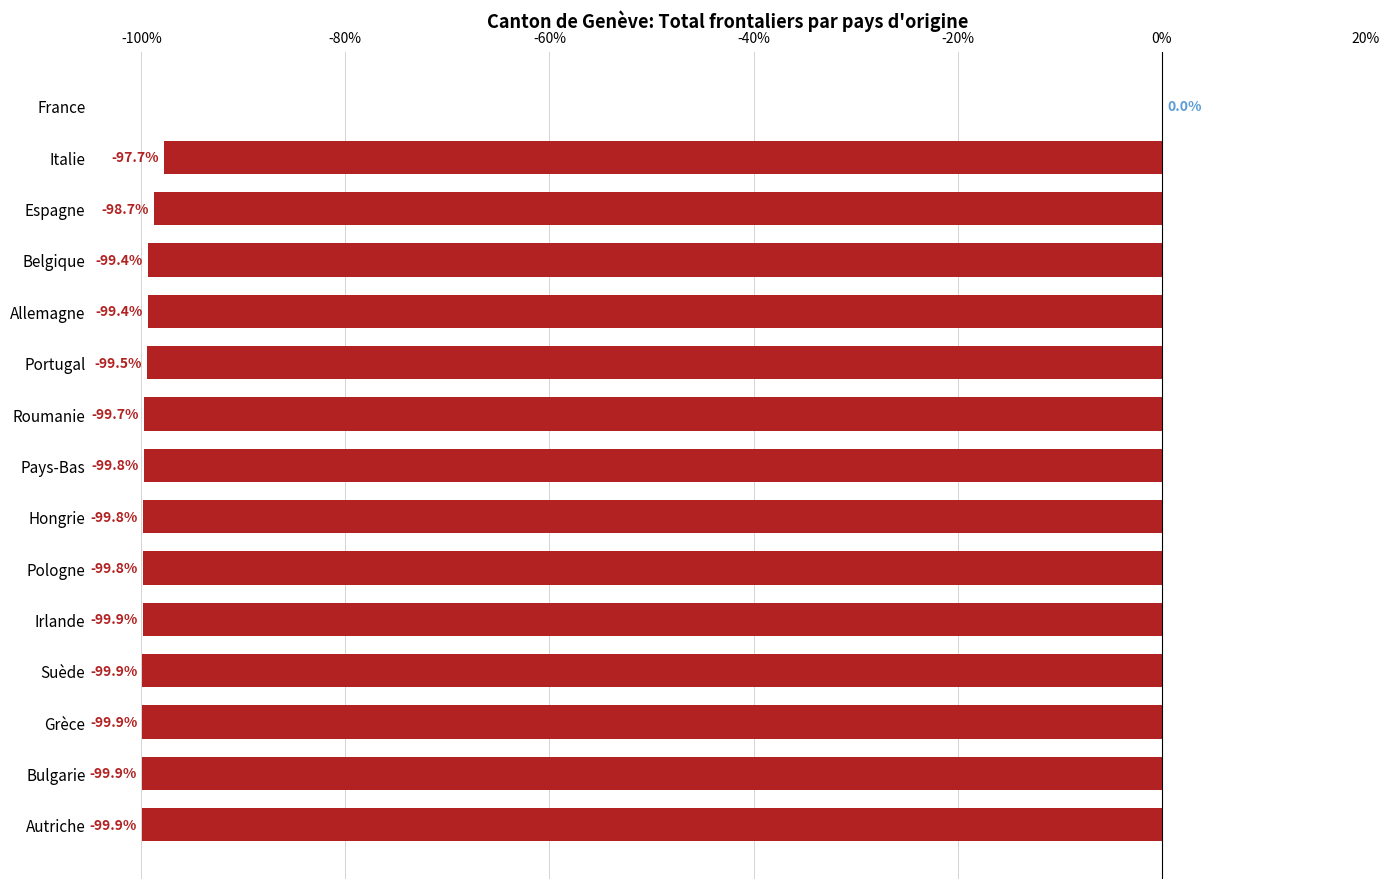

How many data points are above -99?

3